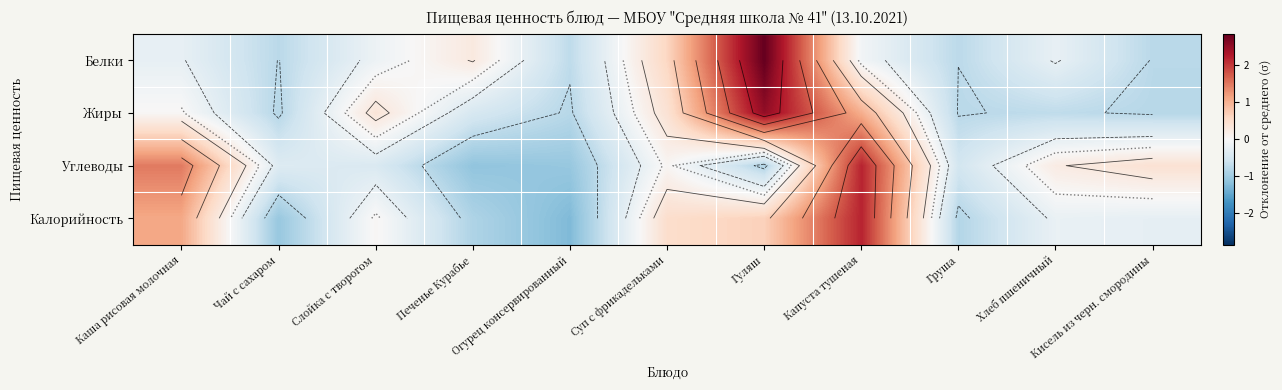

What is the maximum value for Углеводы?

2.2